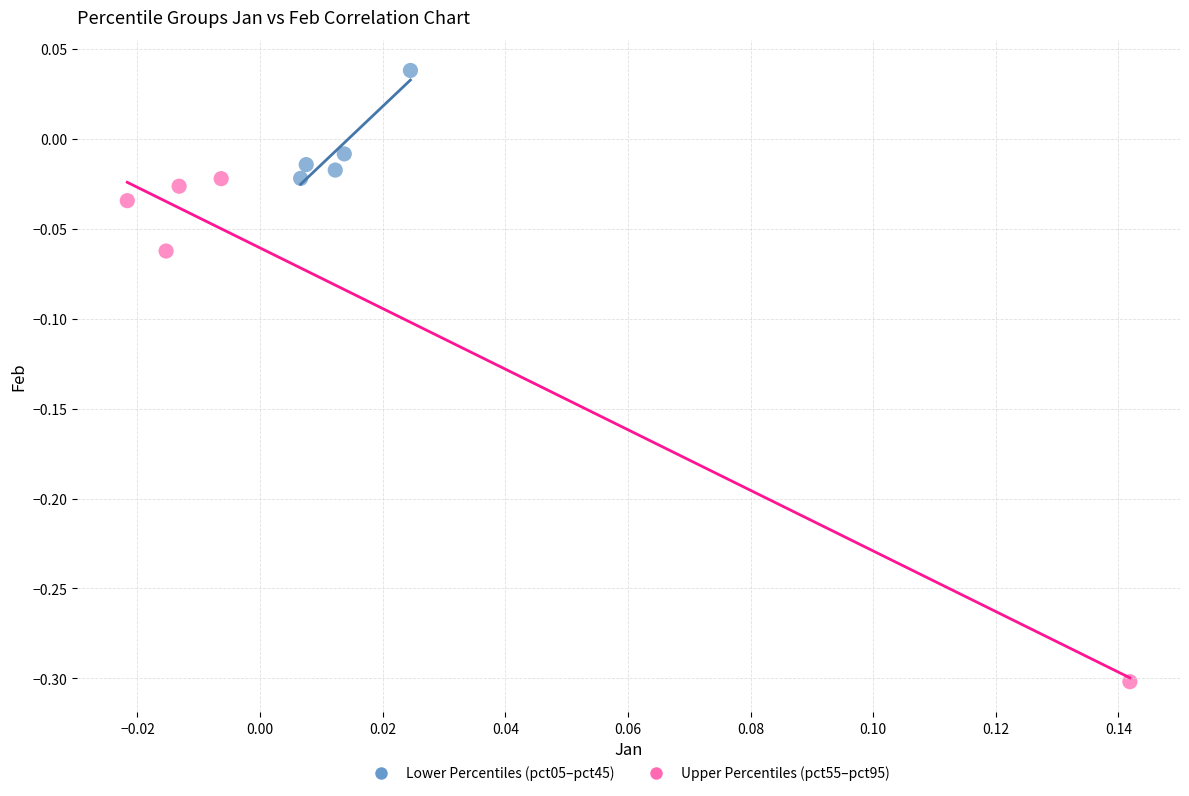

Which series has the largest Y range (max minus min)?

Upper Percentiles (pct55–pct95)